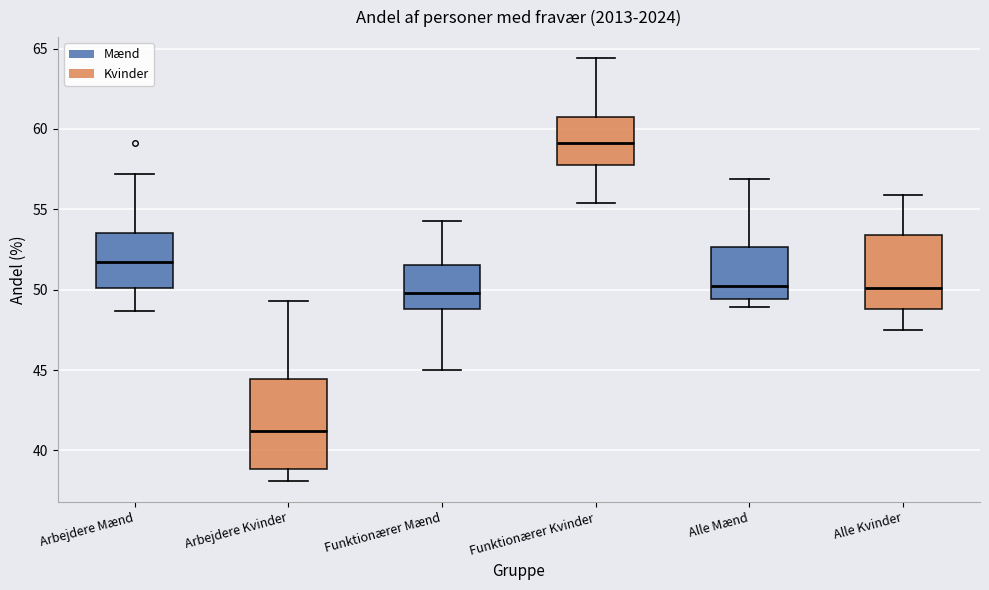

Reading left to right, transcribe this box plot: for each box, give where its median line is, the range the box spans, and where its two whiskers end, as read against the y-axis. The values are not printed on the chart, so give them approximately, as read against the axis.

Arbejdere Mænd: median 52.0, box 50.0 to 53.5, whiskers 48.5 to 57.0
Arbejdere Kvinder: median 41.0, box 39.0 to 44.5, whiskers 38.0 to 49.5
Funktionærer Mænd: median 50.0, box 49.0 to 51.5, whiskers 45.0 to 54.5
Funktionærer Kvinder: median 59.0, box 58.0 to 61.0, whiskers 55.5 to 64.5
Alle Mænd: median 50.5, box 49.5 to 52.5, whiskers 49.0 to 57.0
Alle Kvinder: median 50.0, box 49.0 to 53.5, whiskers 47.5 to 56.0